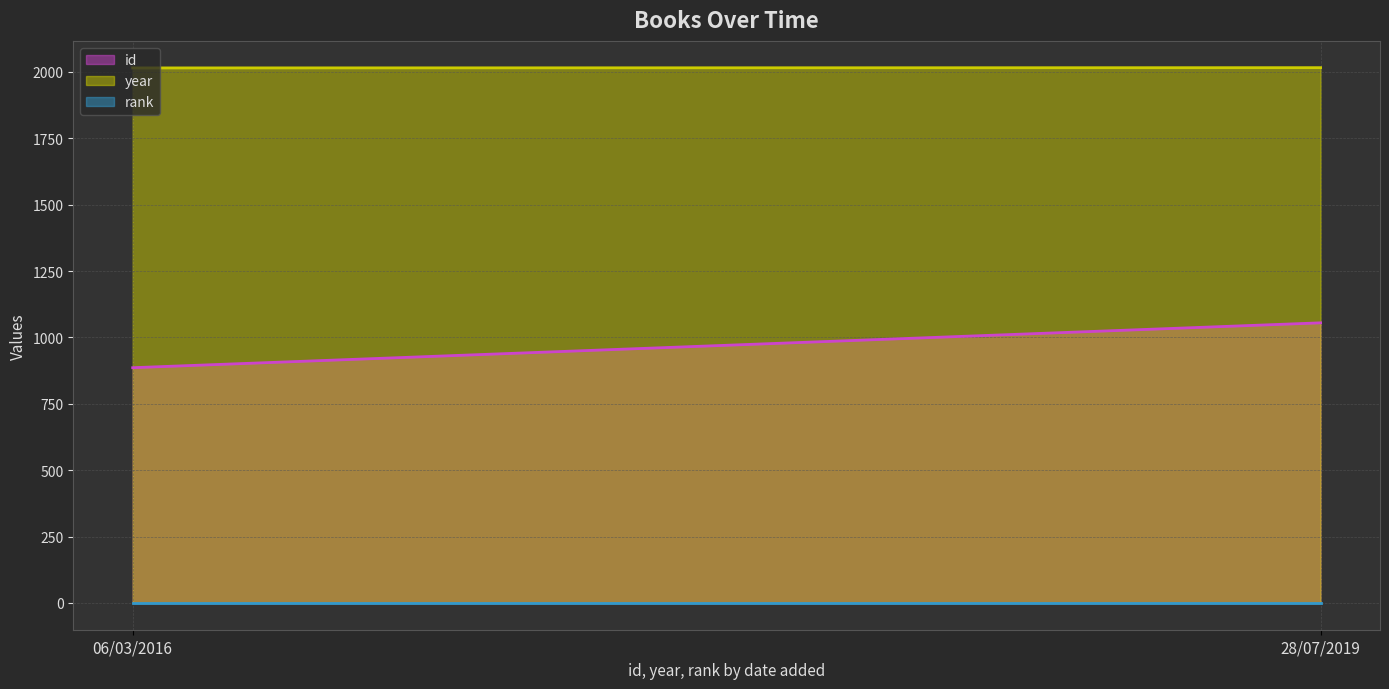

Is it true that year (line) equals 3261 at 28/07/2019?

False